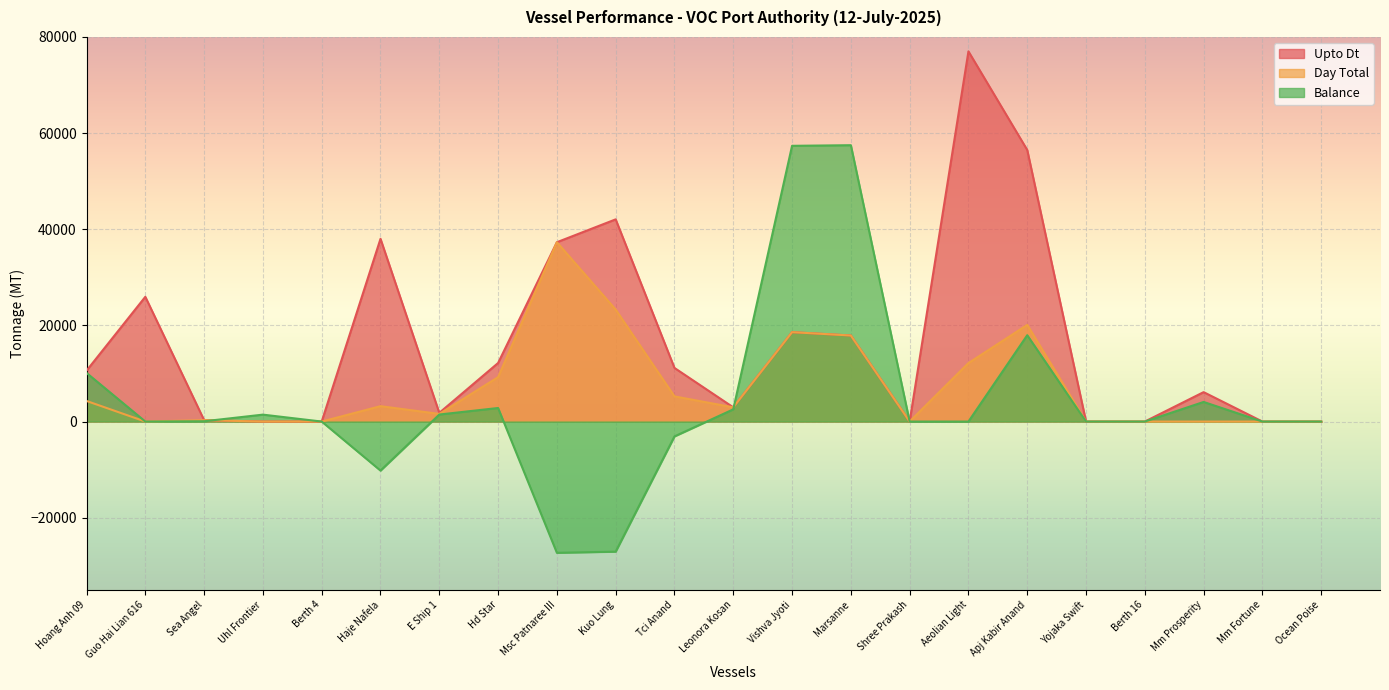

True or false: Day Total and Upto Dt intersect in this chart.

False